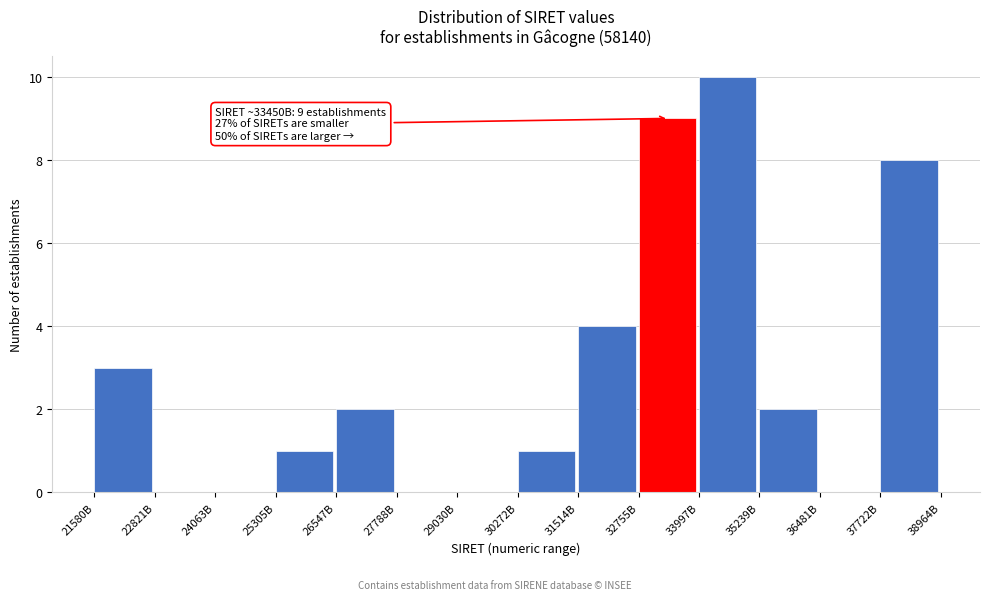

Reading left to right, transcribe all the data shown in this chart.

21580B=3	22821B=0	24063B=0	25305B=1	26547B=2	27788B=0	29030B=0	30272B=1	31514B=4	32755B=9	33997B=10	35239B=2	36481B=0	37722B=8